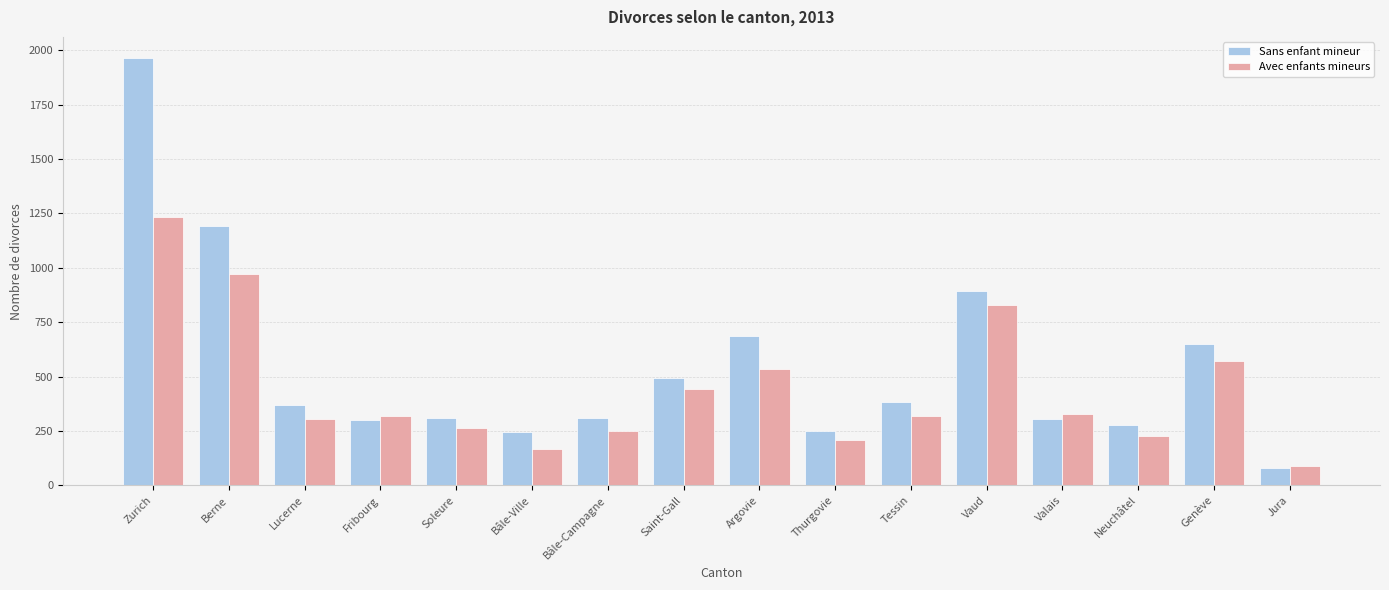

The value of Sans enfant mineur at Vaud is 894. True or false?

True